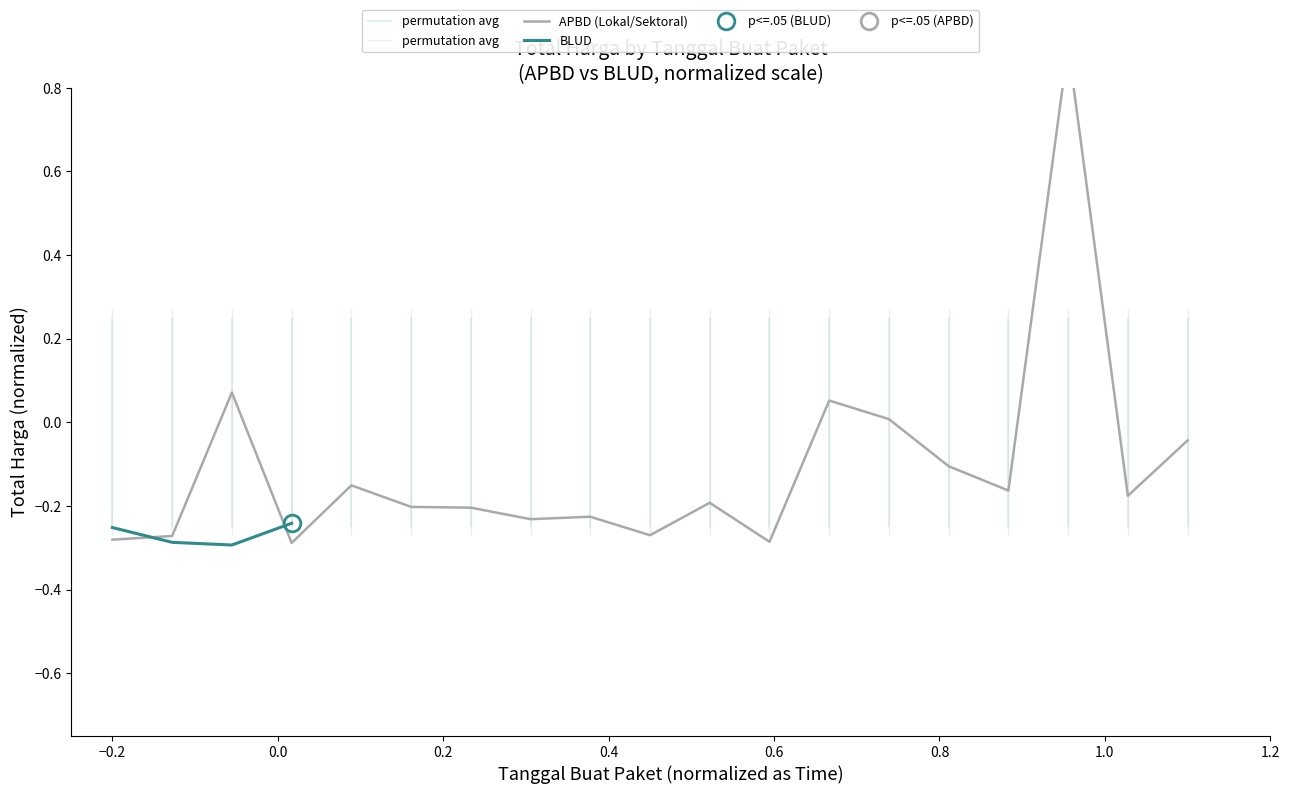

What is the total value across all series at −0.2?

-0.5